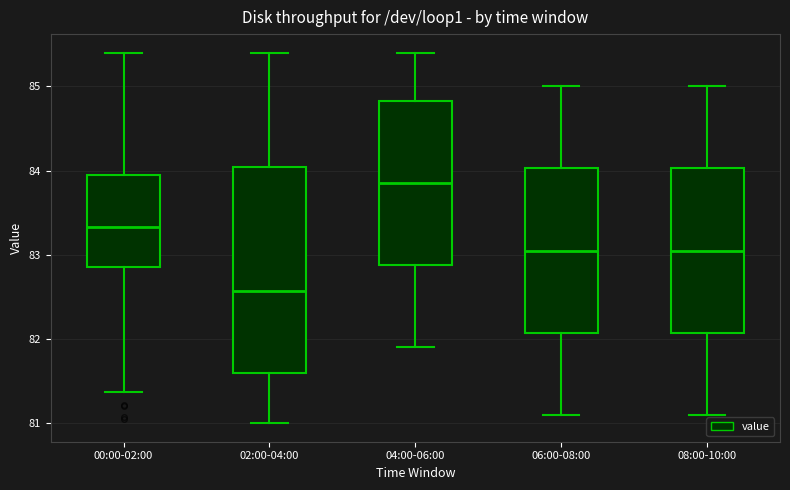

Which box has the highest median line?

04:00-06:00